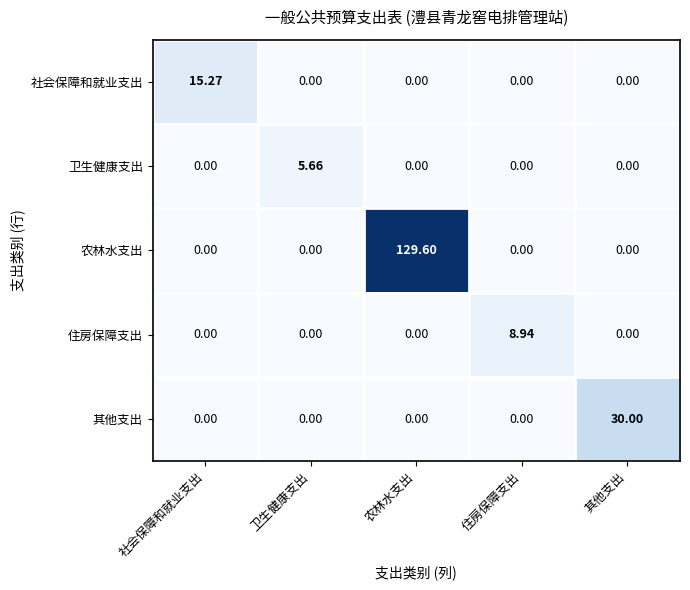

Which label corresponds to the largest value in the chart?

农林水支出